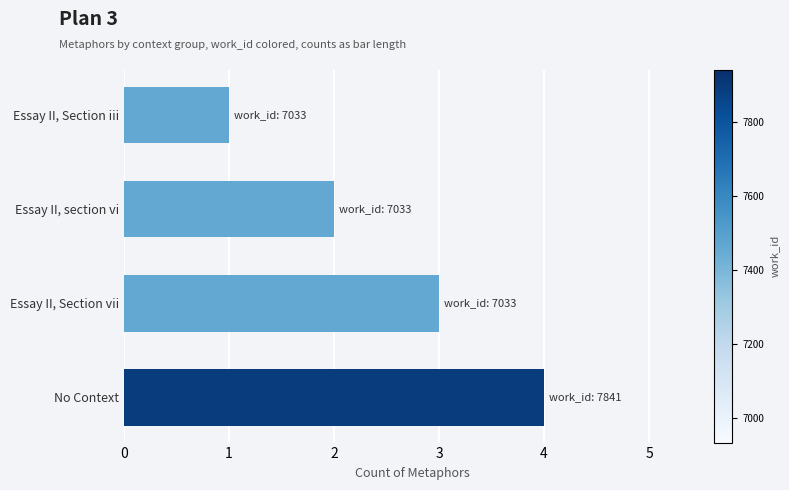

Does the chart contain any negative values?

No